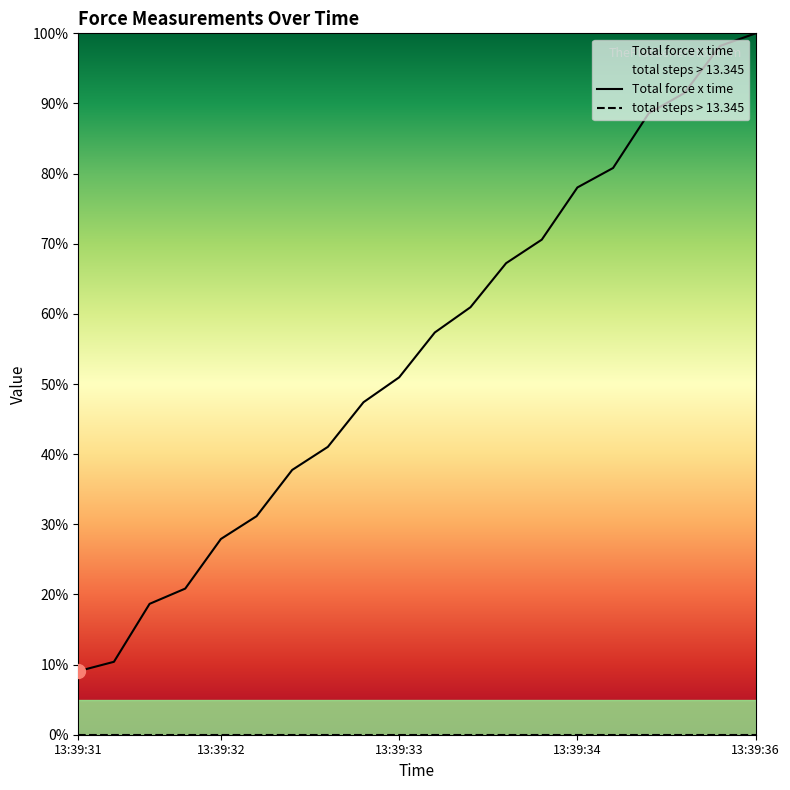

The chart shows a value of 47.7 at 13:39:34. True or false?

False